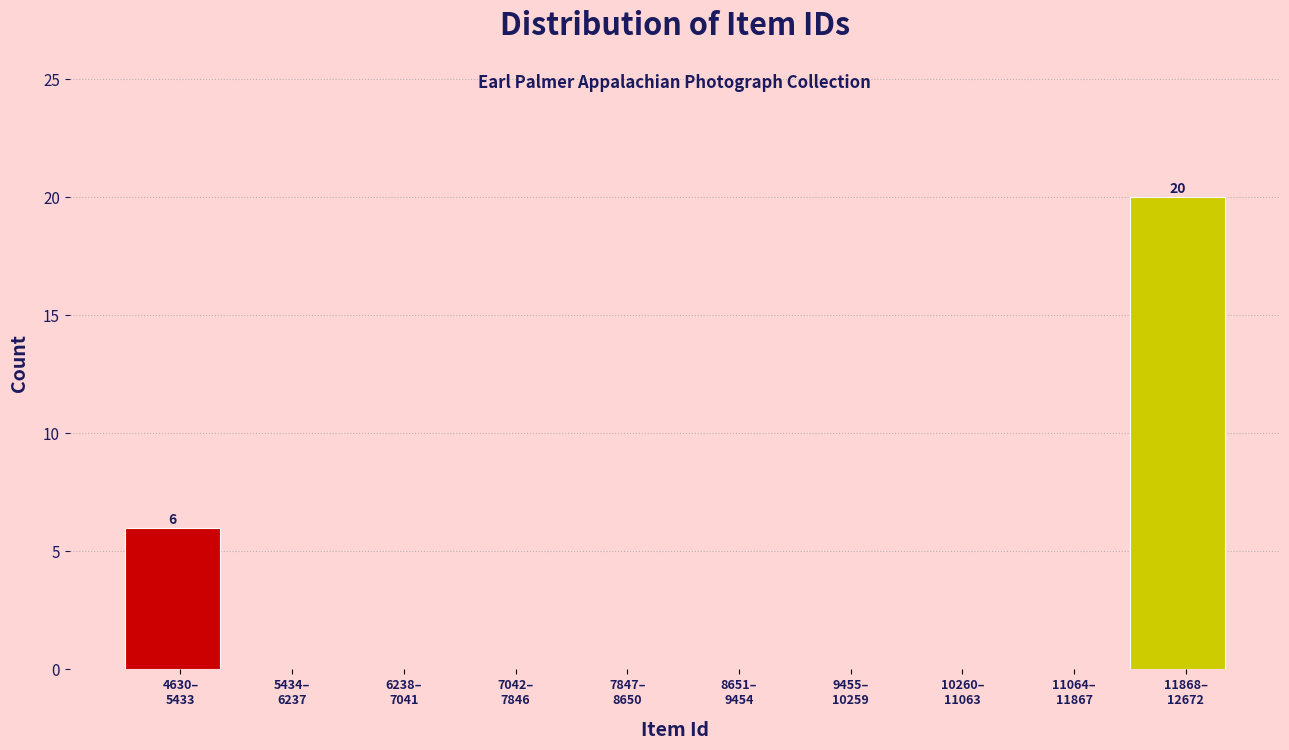

What is the maximum value shown in the chart?

20